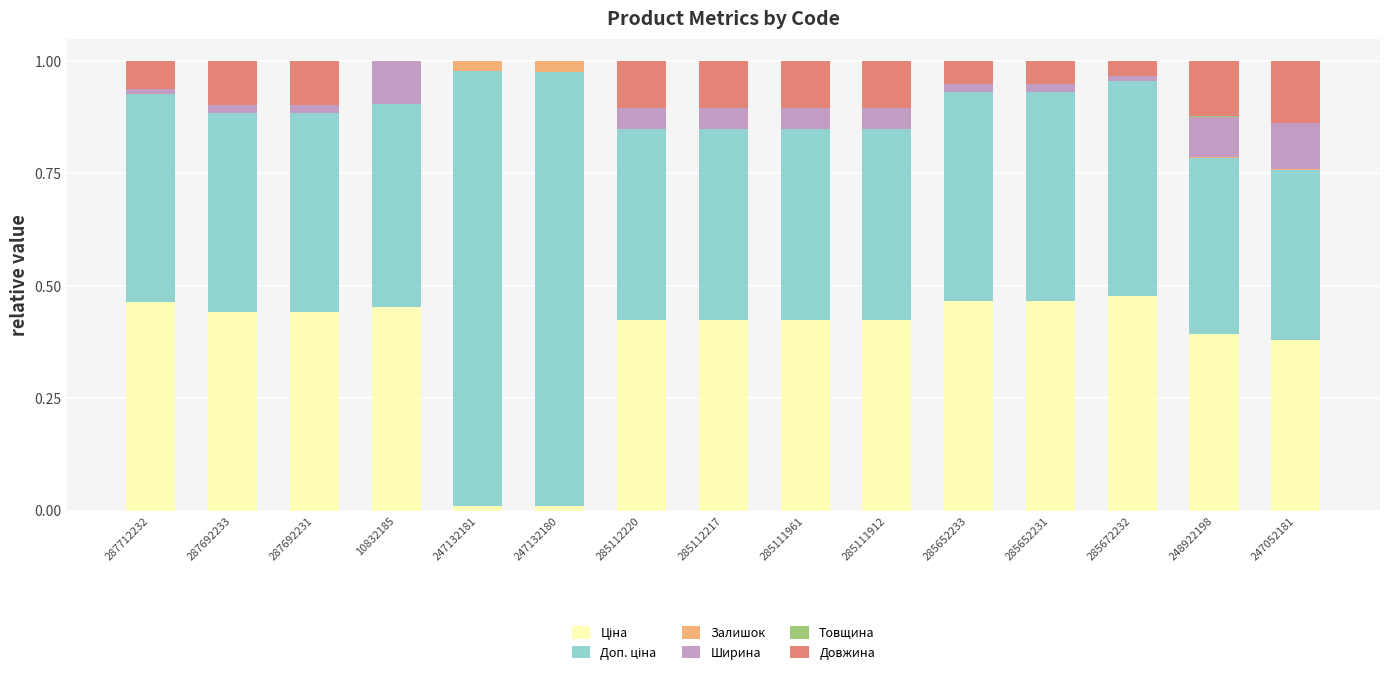

True or false: Ширина has a value of 0.0 at 285652233.

True